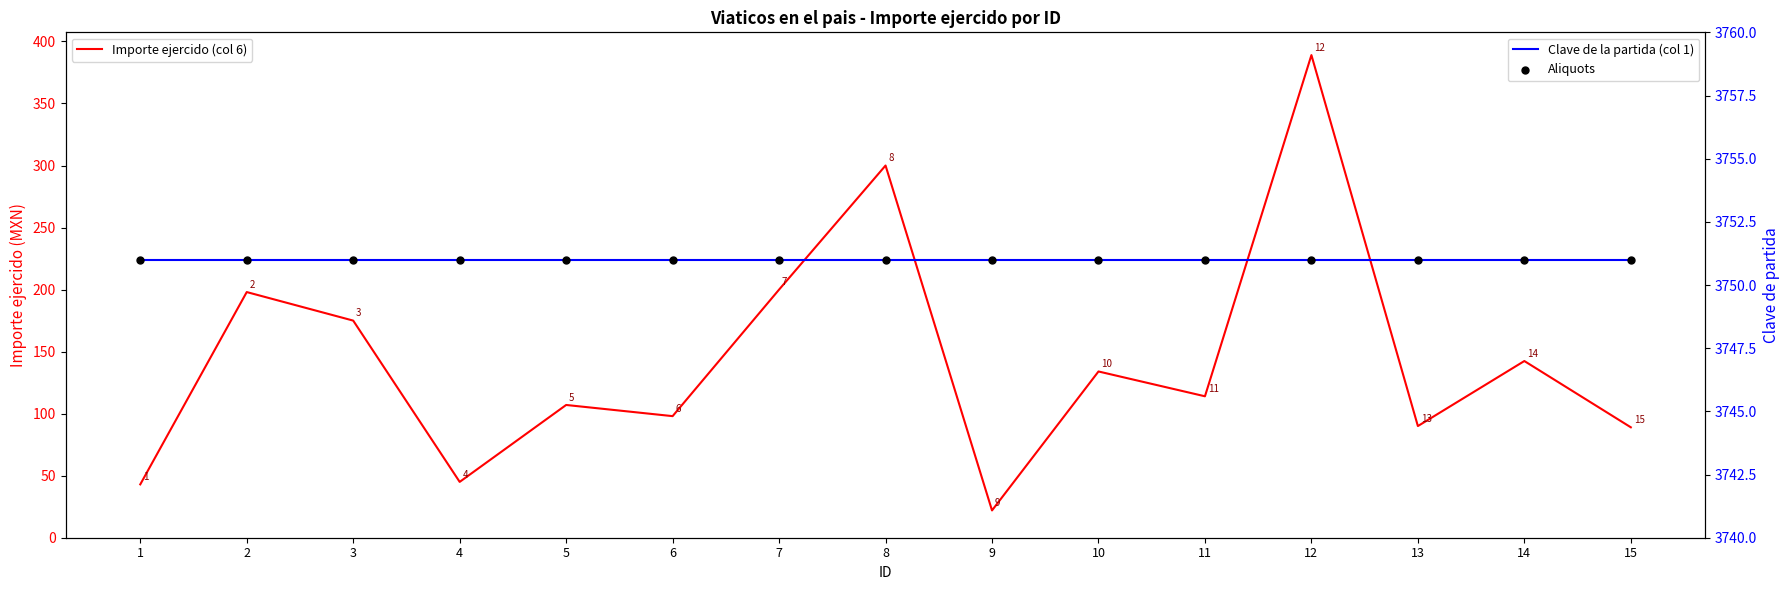

At how many categories does at least one series exceed 1776?

15